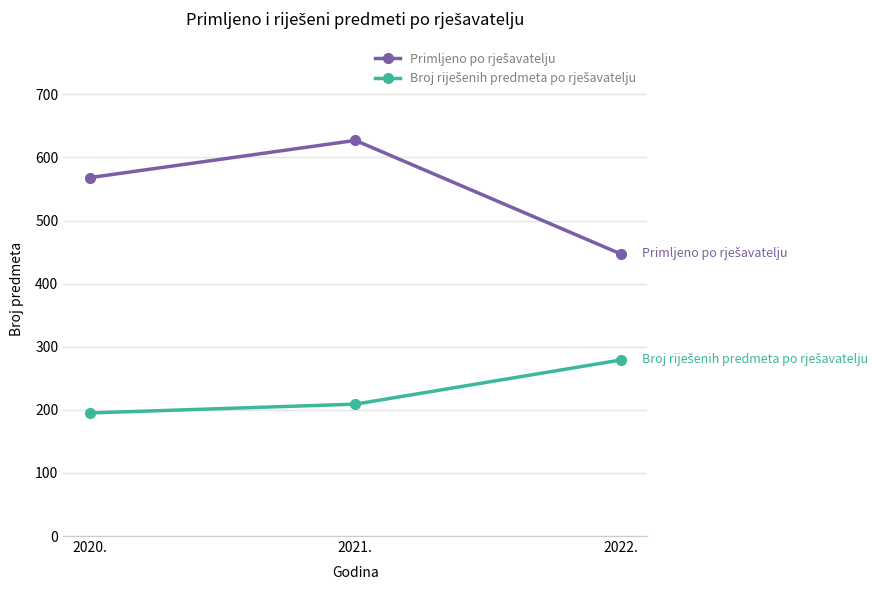

At which category is the sum across all series the highest?

2021.